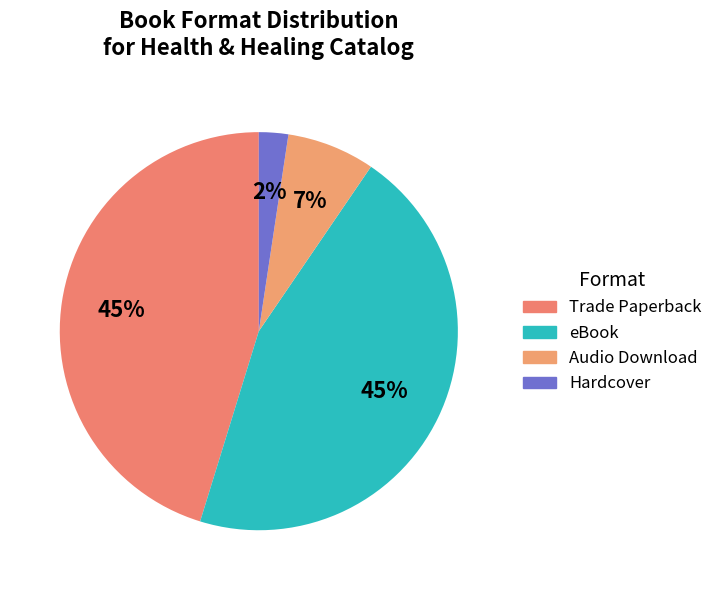

True or false: Audio Download accounts for 7% of the total.

True